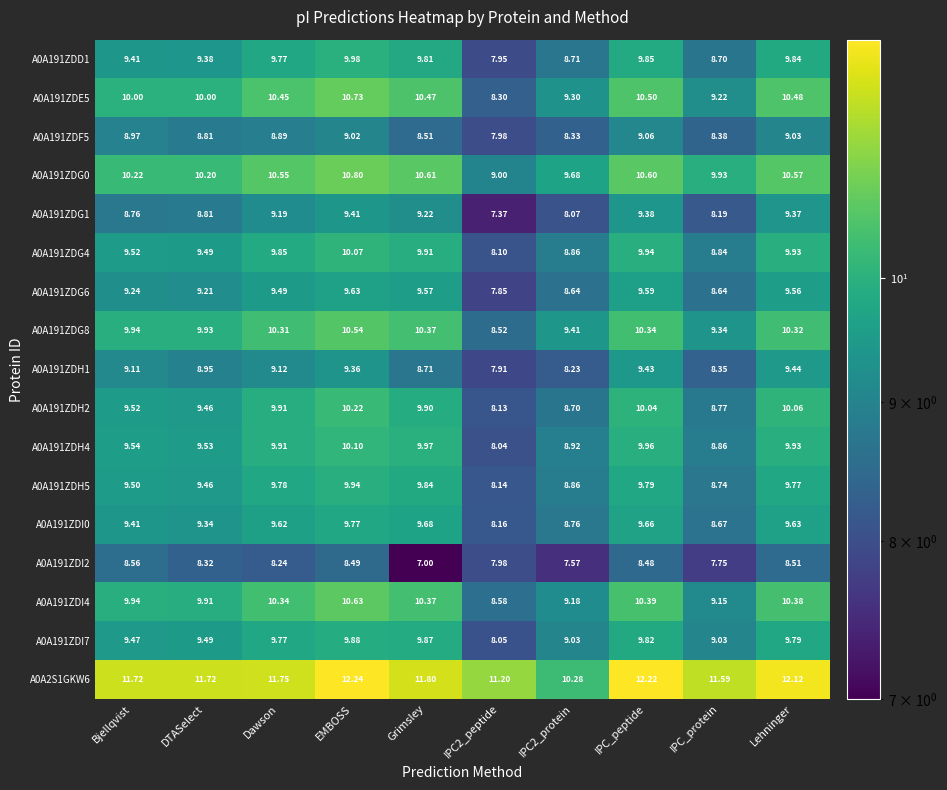

List the series in order of their peak value, highest first.

A0A2S1GKW6, A0A191ZDG0, A0A191ZDE5, A0A191ZDI4, A0A191ZDG8, A0A191ZDH2, A0A191ZDH4, A0A191ZDG4, A0A191ZDD1, A0A191ZDH5, A0A191ZDI7, A0A191ZDI0, A0A191ZDG6, A0A191ZDH1, A0A191ZDG1, A0A191ZDF5, A0A191ZDI2